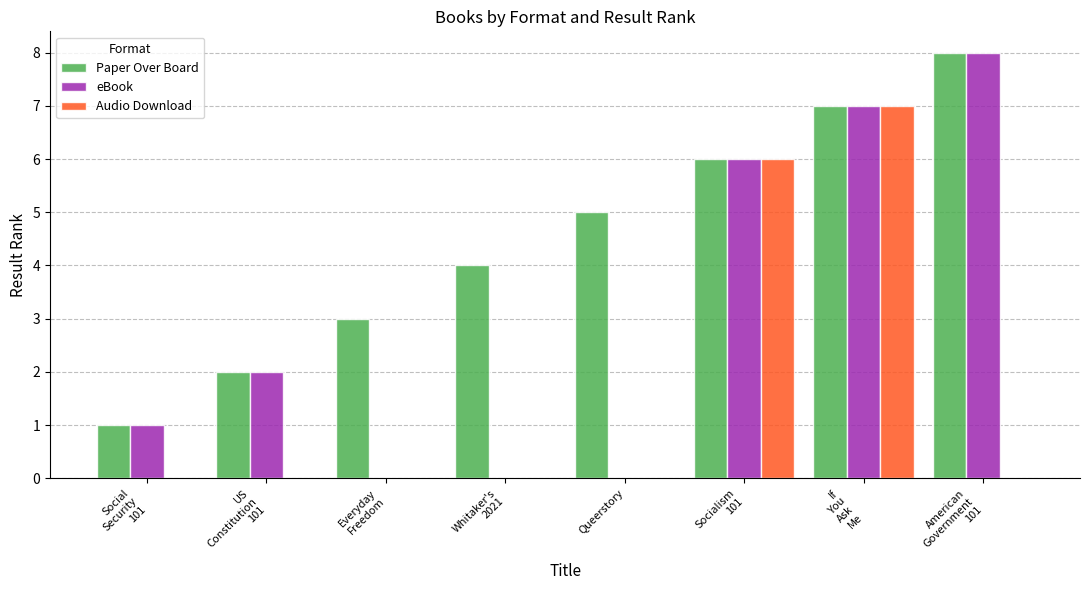

True or false: eBook has a value of 0 at Queerstory.

True